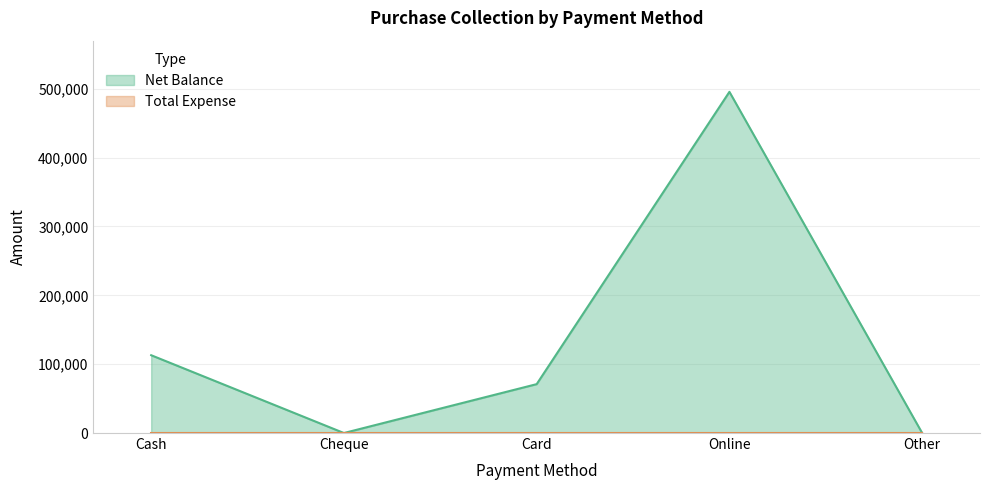

What is the change in value from Card to Online?

+424500